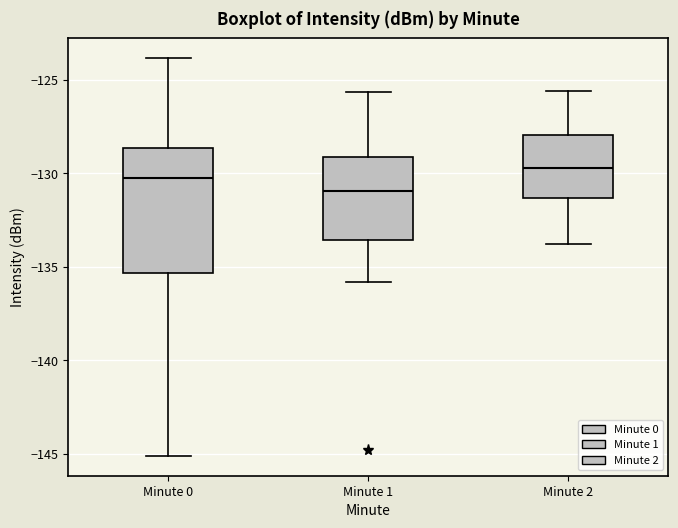

Where does the upper whisker of the box for Minute 1 end on the y-axis? The values are not printed on the chart, so give them approximately, as read against the axis.

-125.5